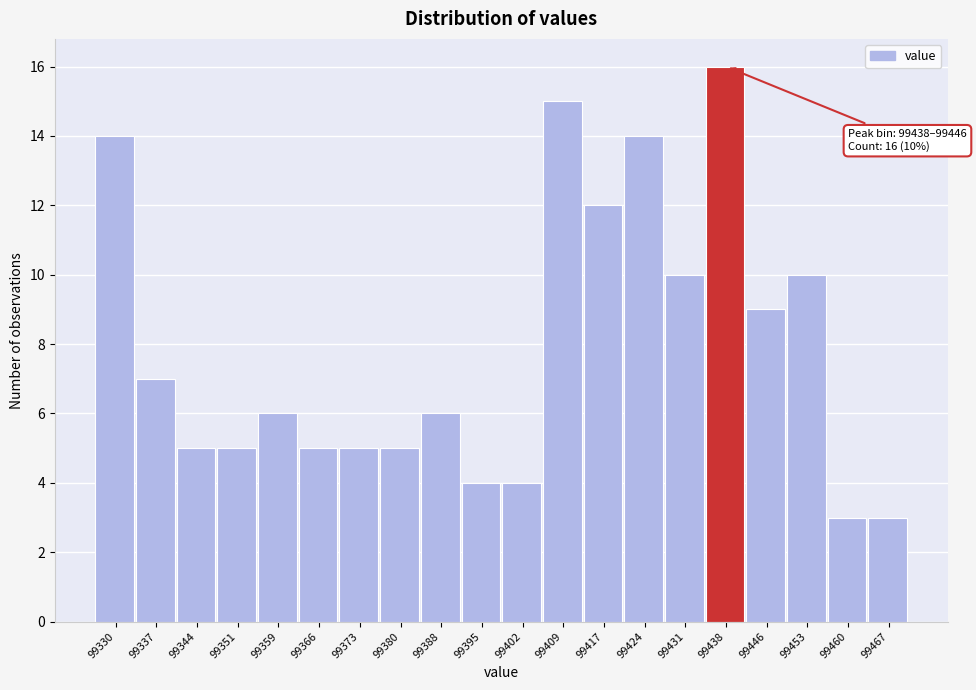

Reading right to left, what are all the values shown in this chart?

3	3	10	9	16	10	14	12	15	4	4	6	5	5	5	6	5	5	7	14